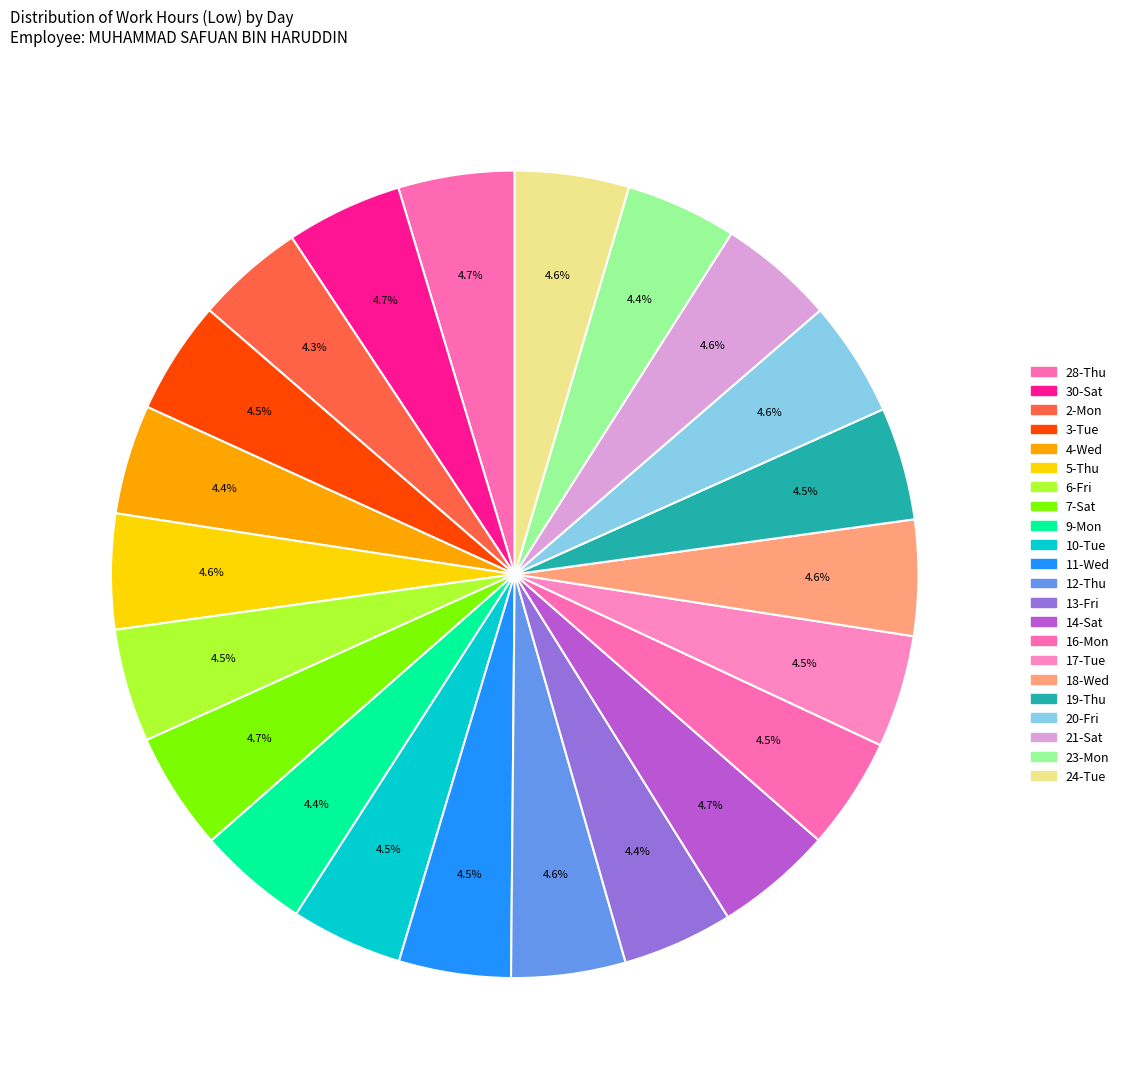

How many slices are in this pie chart?

22